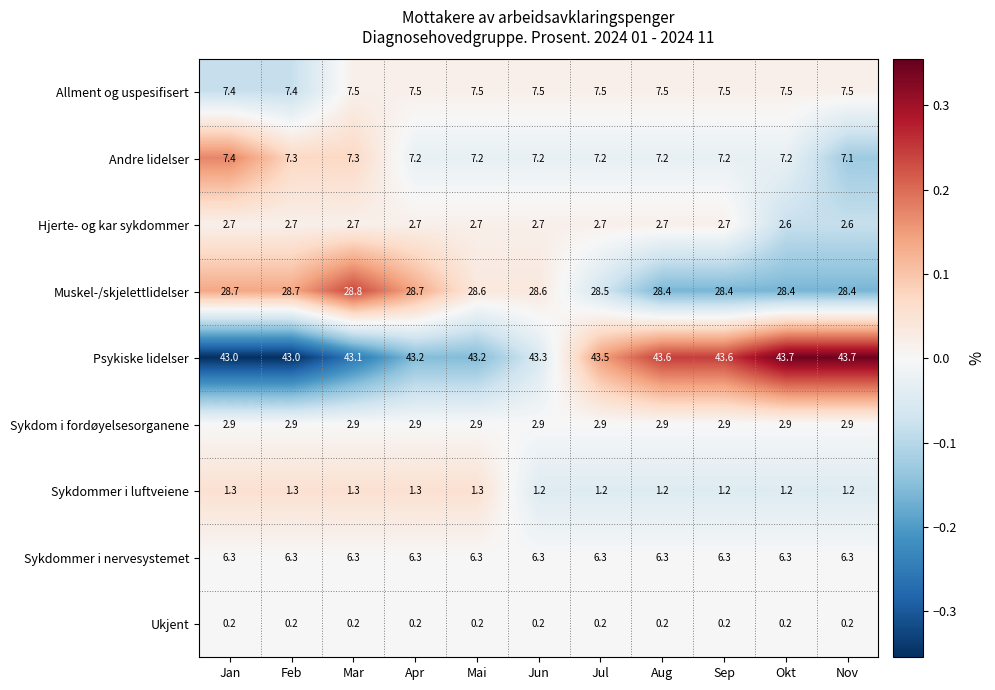

What is the difference between the maximum and minimum values in the Muskel-/skjelettlidelser series?

0.4